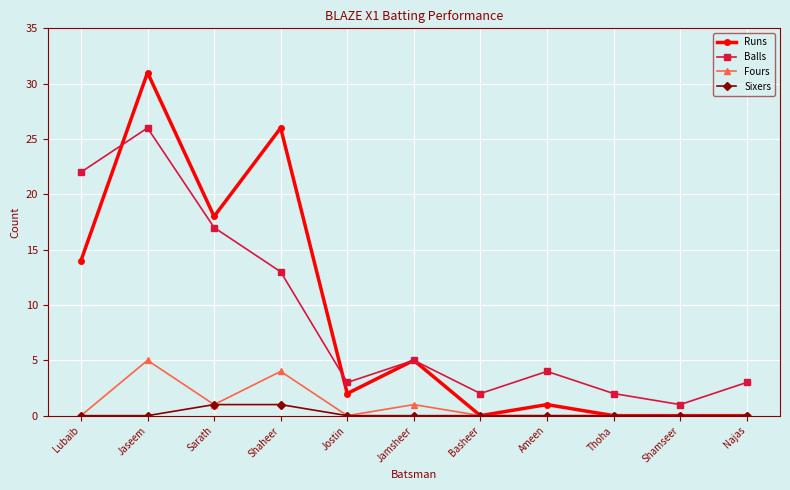

What is the difference between the highest and lowest values at Ameen?

4